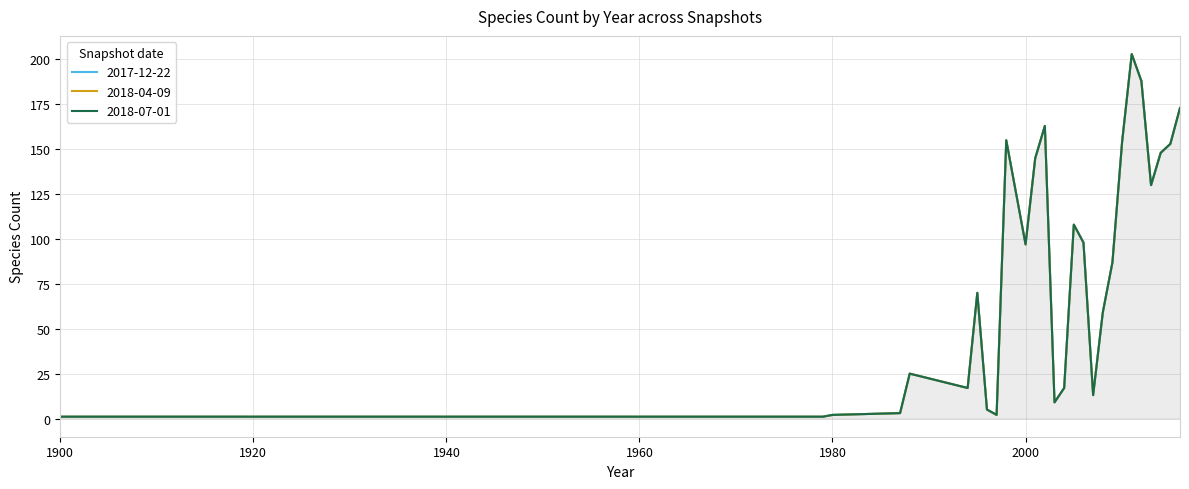

In 2018-07-01, how many points are lower than both neighbors (excluding endpoints)?

6